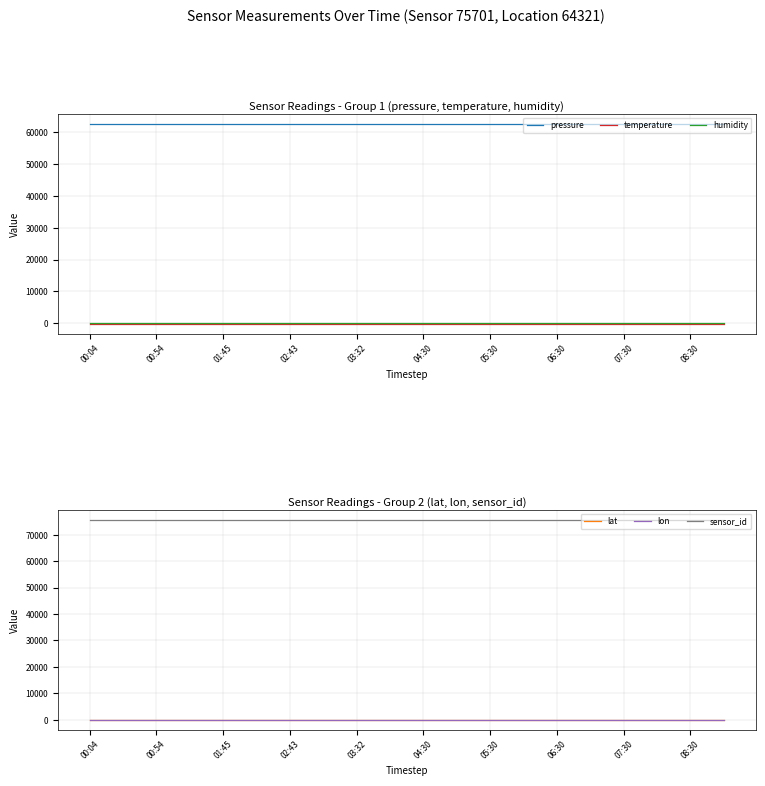

True or false: lat and sensor_id cross at least once.

False